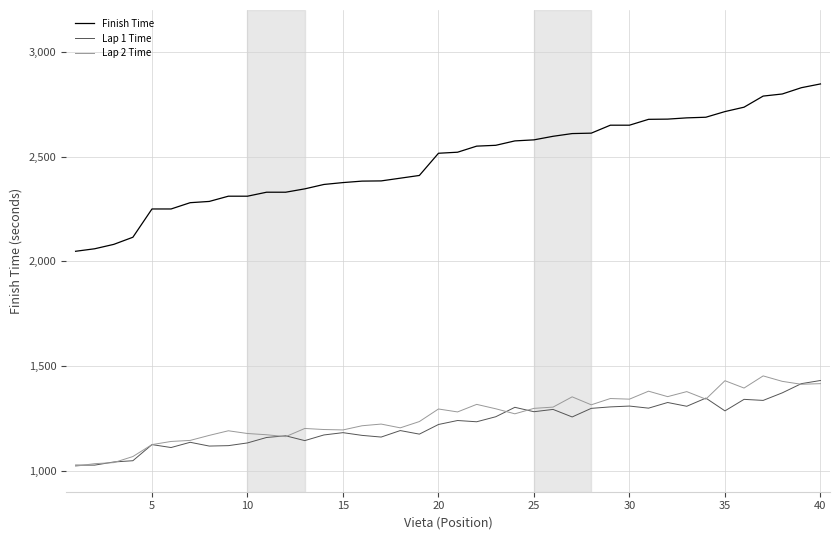

Which series has the largest range (max minus min)?

Finish Time